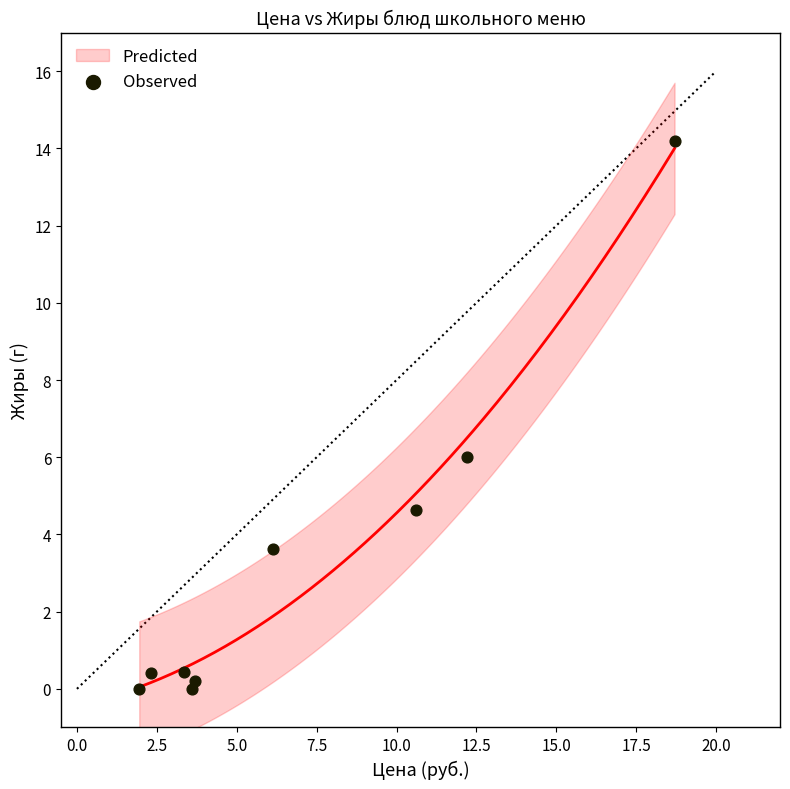

What is the range of X values (max minus min)?

16.8